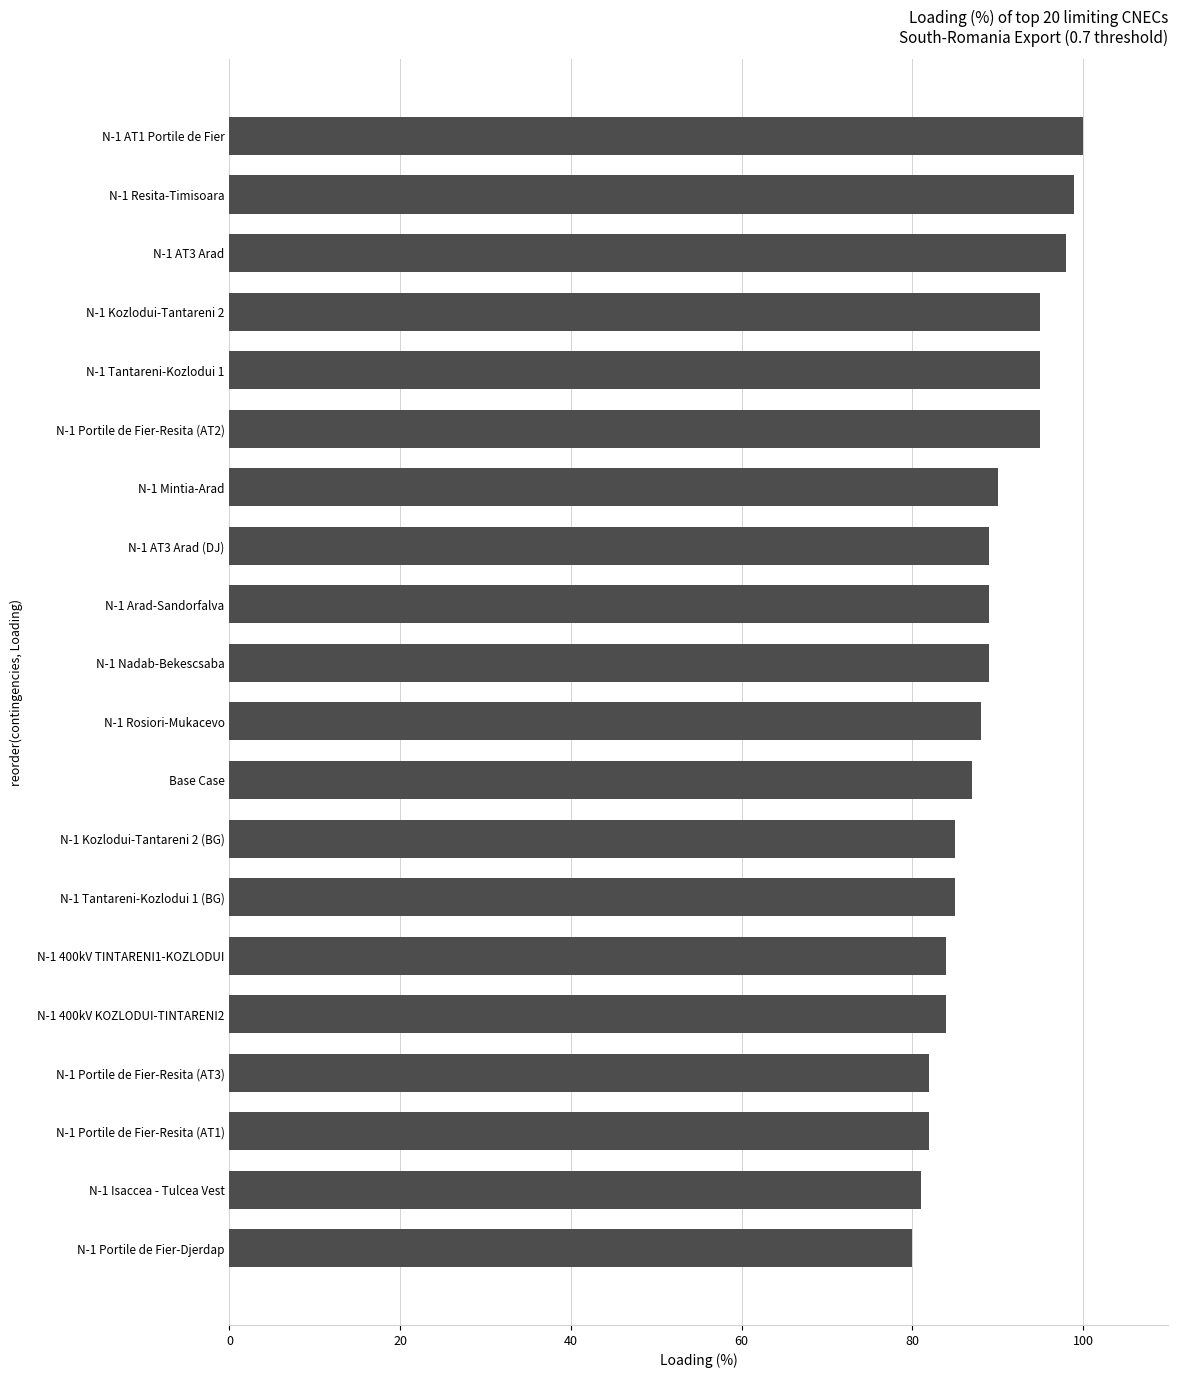

Approximately how many times larger is the value at N-1 Portile de Fier-Resita (AT2) compared to N-1 Tantareni-Kozlodui 1 (BG)?

1.1